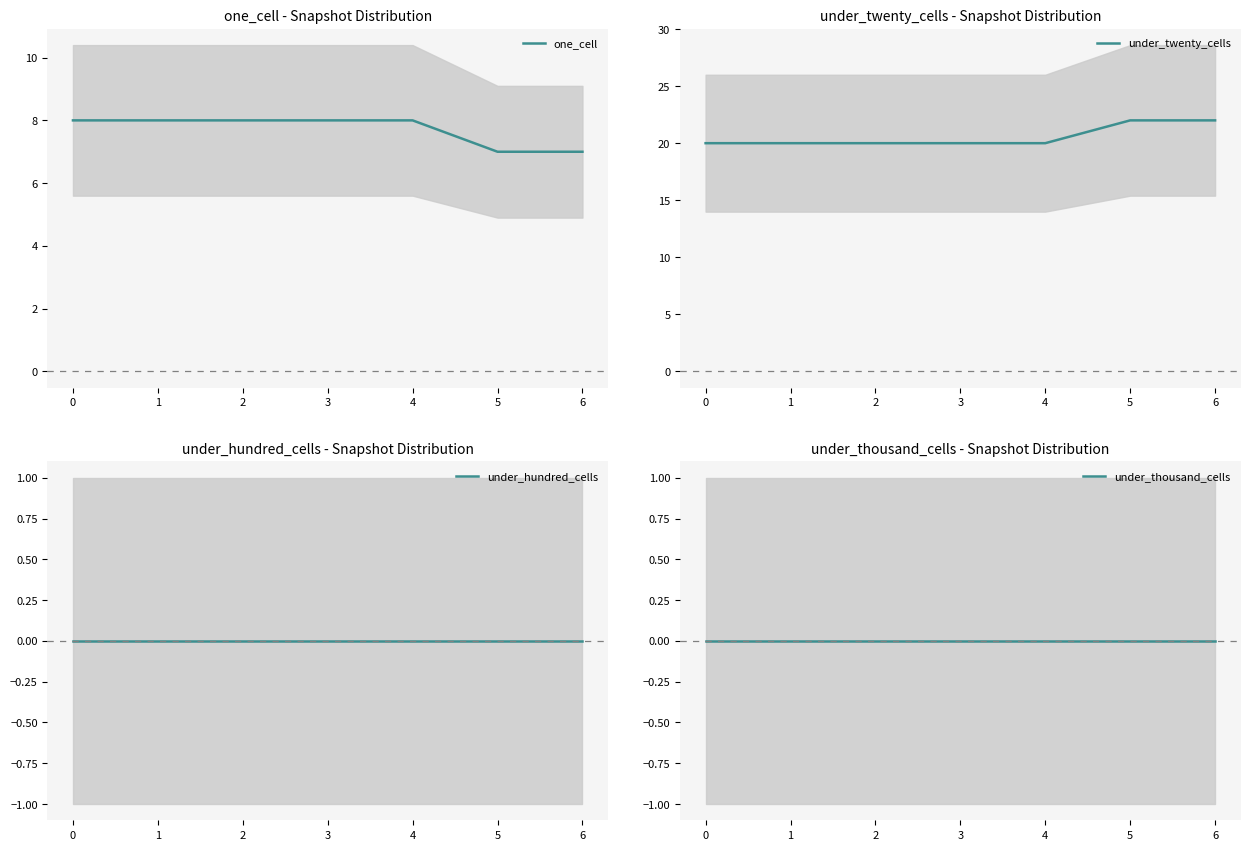

True or false: under_twenty_cells has a value of 5 at 6.

False